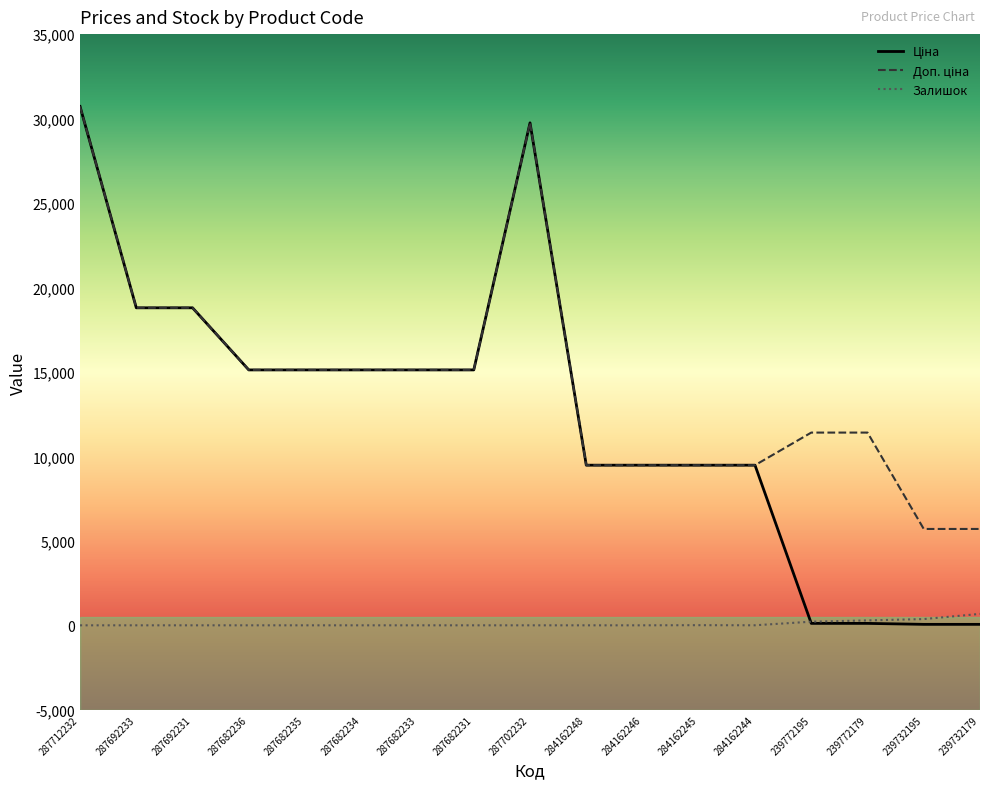

The Залишок series shows 0.0 at 287682236. True or false?

True